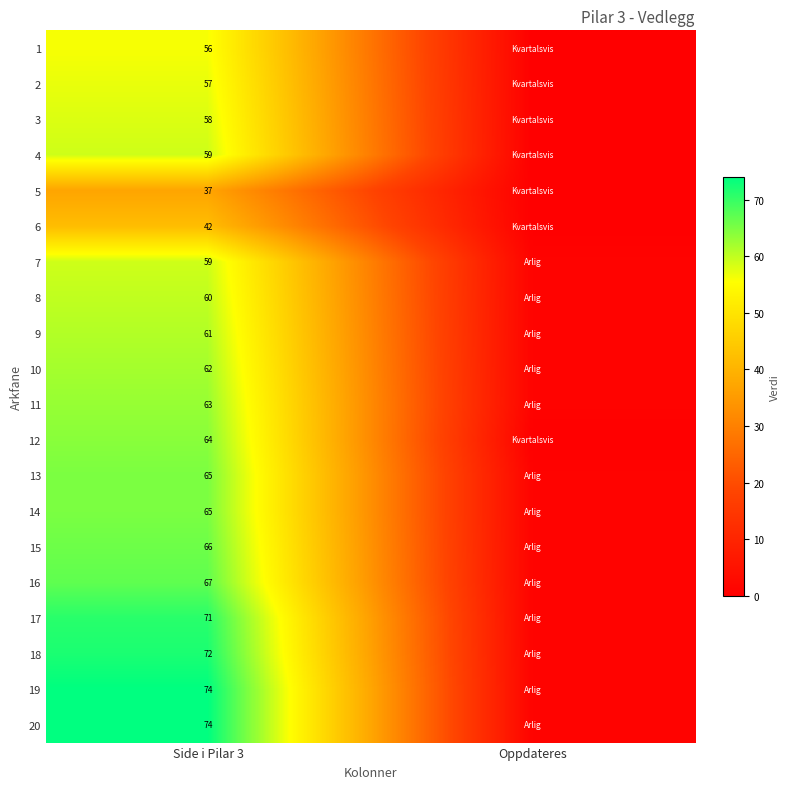

The value of 17 at Side i Pilar 3 is 71. True or false?

True